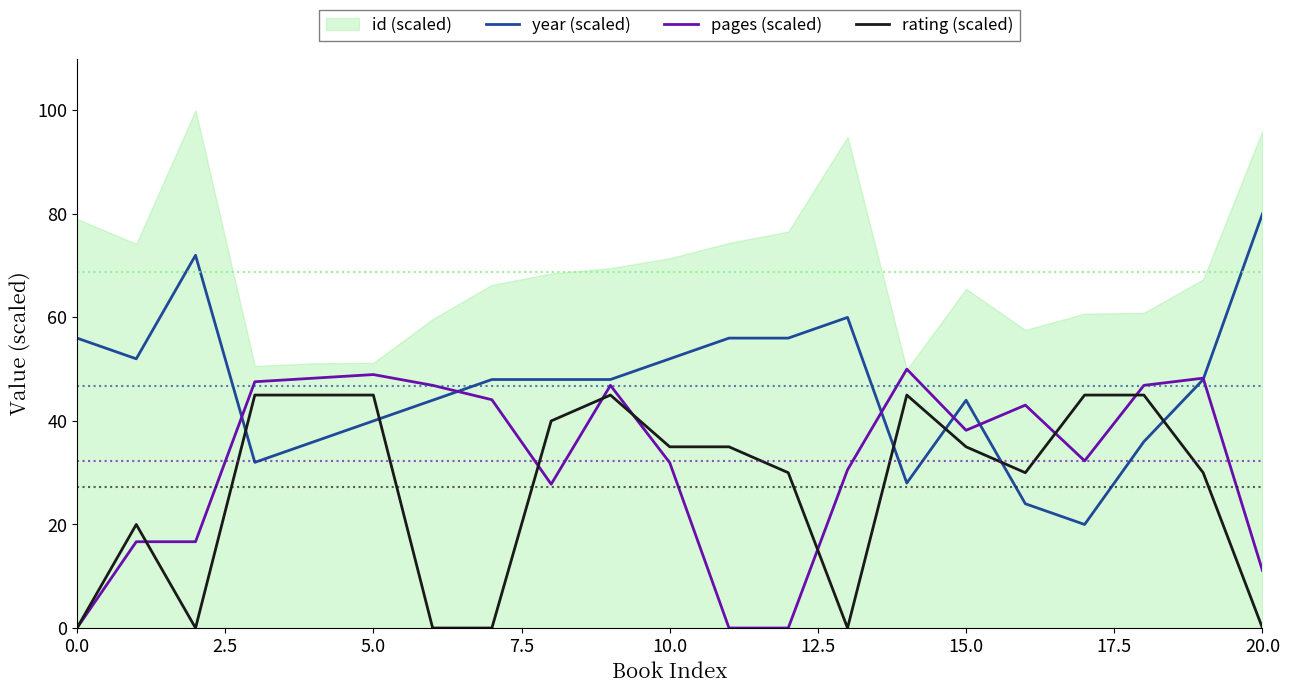

Does the chart display data point markers on the line(s)?

No